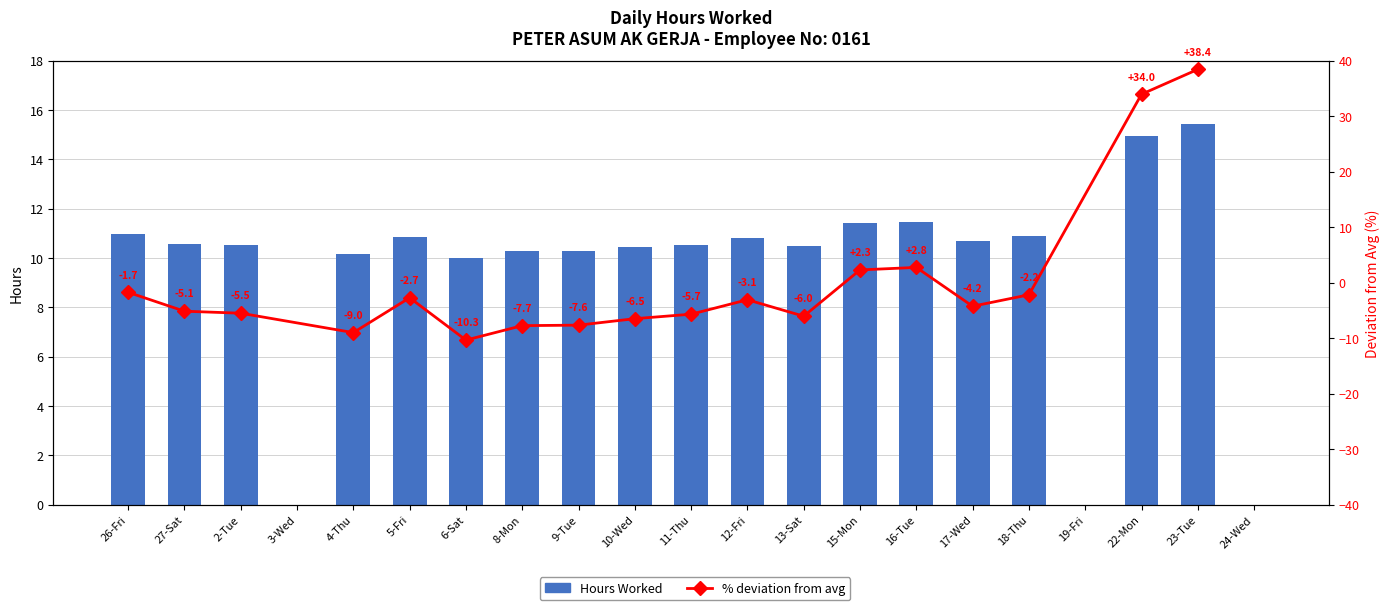

At which label does the data first exceed 10?

26-Fri